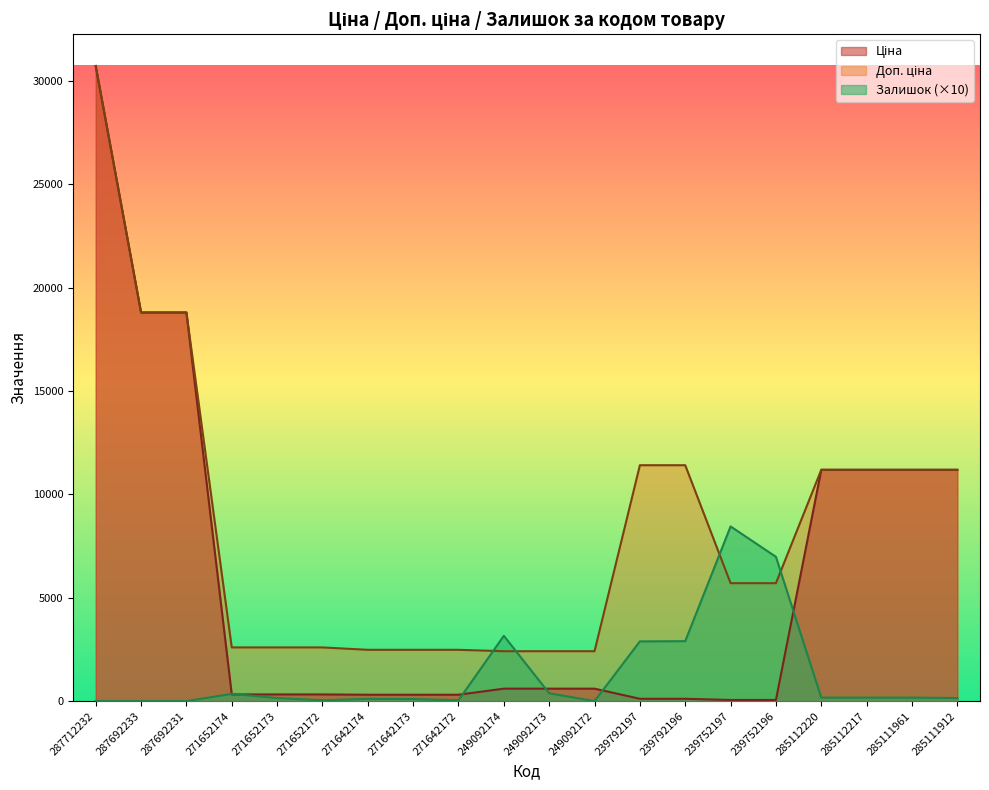

Reading right to left, extract all data points from this chart.

Ціна: 285111912=11188.2	285111961=11188.2	285112217=11188.2	285112220=11188.2	239752196=57.0	239752197=57.0	239792196=114.1	239792197=114.1	249092172=603.7	249092173=603.7	249092174=603.7	271642172=310.3	271642173=310.3	271642174=310.3	271652172=324.8	271652173=324.8	271652174=324.8	287692231=18796.8	287692233=18796.8	287712232=30717.1
Доп. ціна: 285111912=11188.2	285111961=11188.2	285112217=11188.2	285112220=11188.2	239752196=5705.0	239752197=5705.0	239792196=11410.0	239792197=11410.0	249092172=2414.8	249092173=2414.8	249092174=2414.8	271642172=2482.4	271642173=2482.4	271642174=2482.4	271652172=2598.3	271652173=2598.3	271652174=2598.3	287692231=18796.8	287692233=18796.8	287712232=30717.1
Залишок: 285111912=150.0	285111961=170.0	285112217=170.0	285112220=170.0	239752196=6980.0	239752197=8450.0	239792196=2900.0	239792197=2890.0	249092172=0.0	249092173=380.0	249092174=3160.0	271642172=40.0	271642173=100.0	271642174=110.0	271652172=40.0	271652173=150.0	271652174=350.0	287692231=0.0	287692233=0.0	287712232=0.0